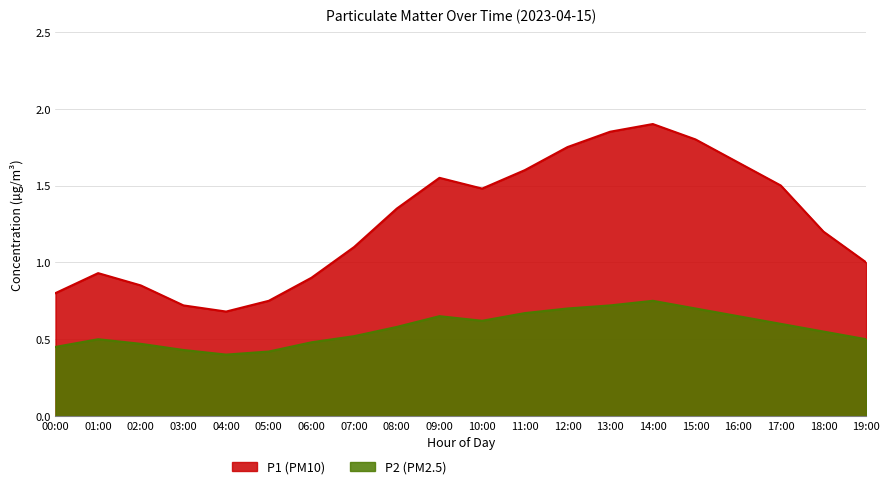

True or false: P1 and P2 cross at least once.

False